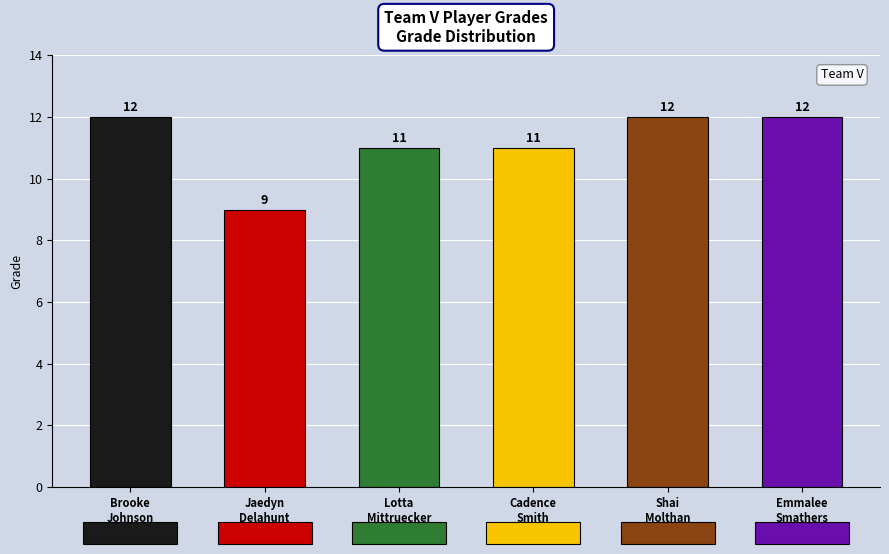

What is the sum of the values at Cadence
Smith and Brooke
Johnson?

23